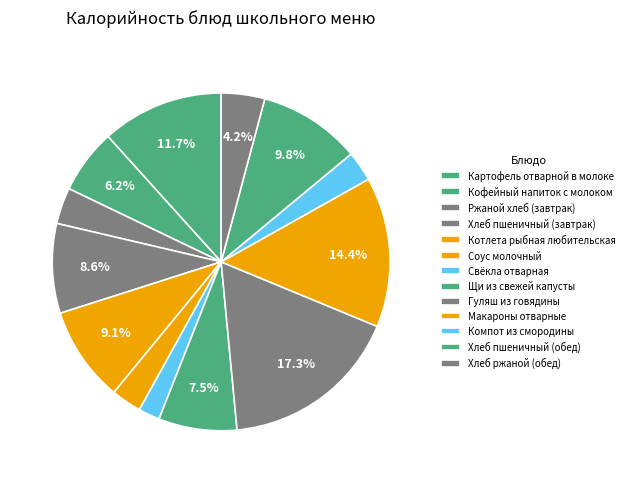

To the nearest percent, what is the difference between the largest and smallest slice percentages?

15%